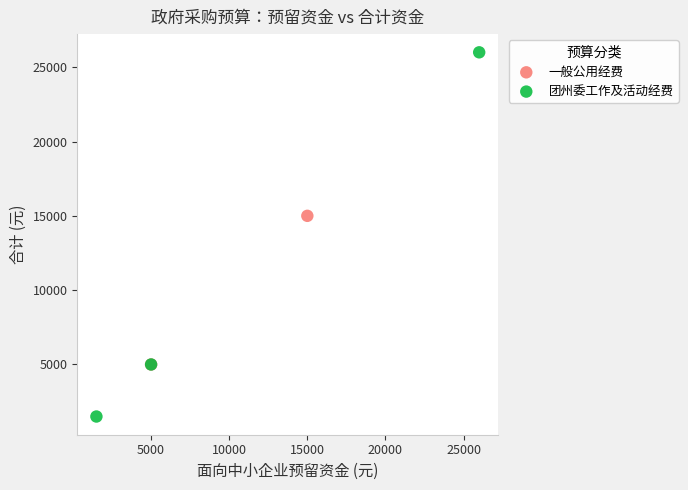

What are all the series names shown in the legend?

一般公用经费, 团州委工作及活动经费